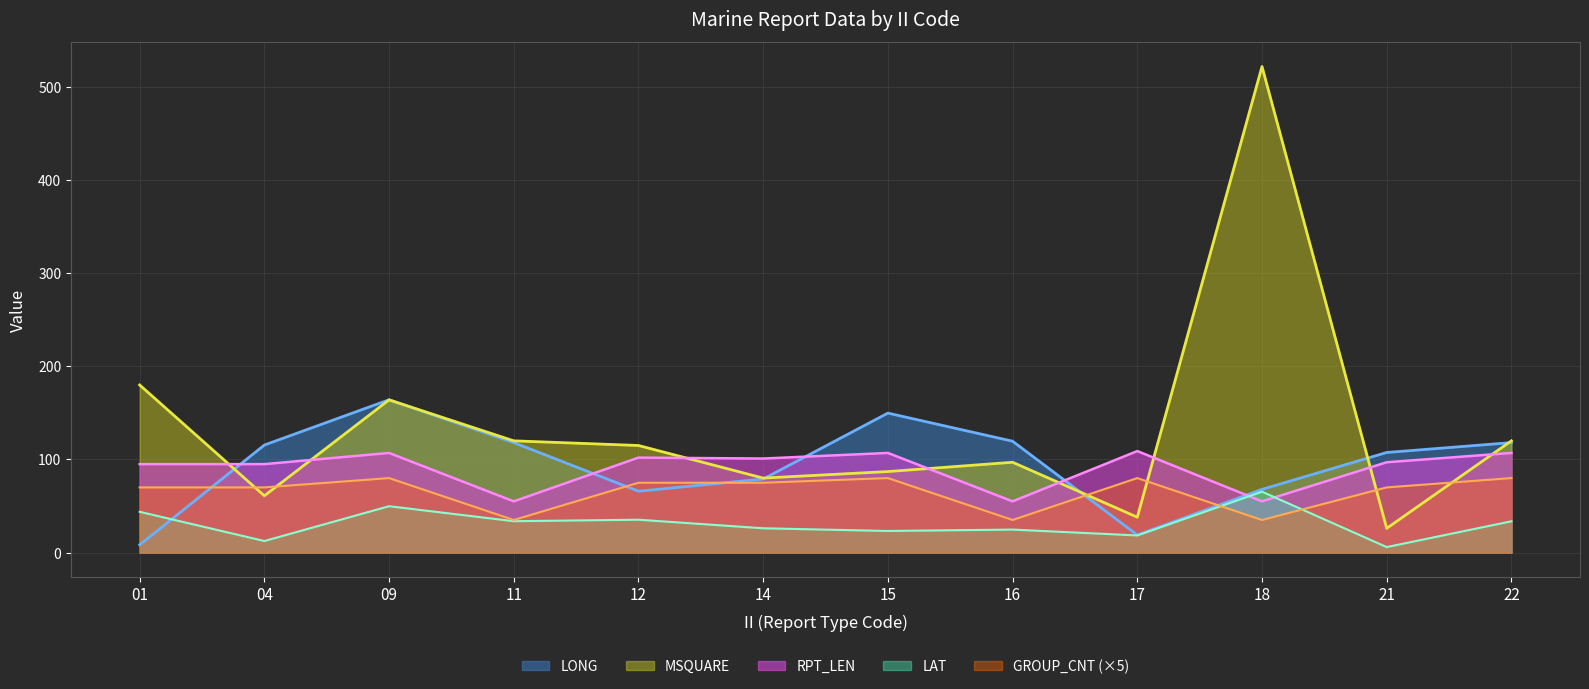

Which series ends up on top after the final intersection of GROUP_CNT and MSQUARE?

MSQUARE